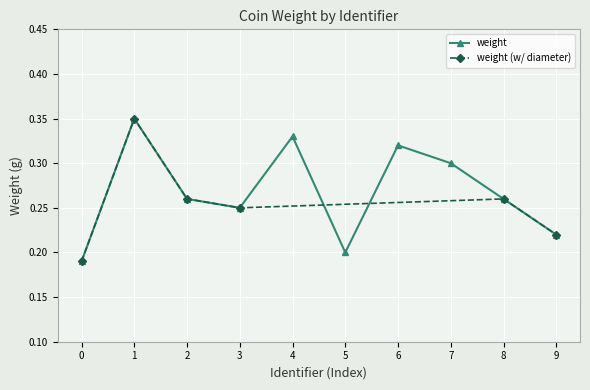

True or false: weight has a value of 0.2 at 5.

True